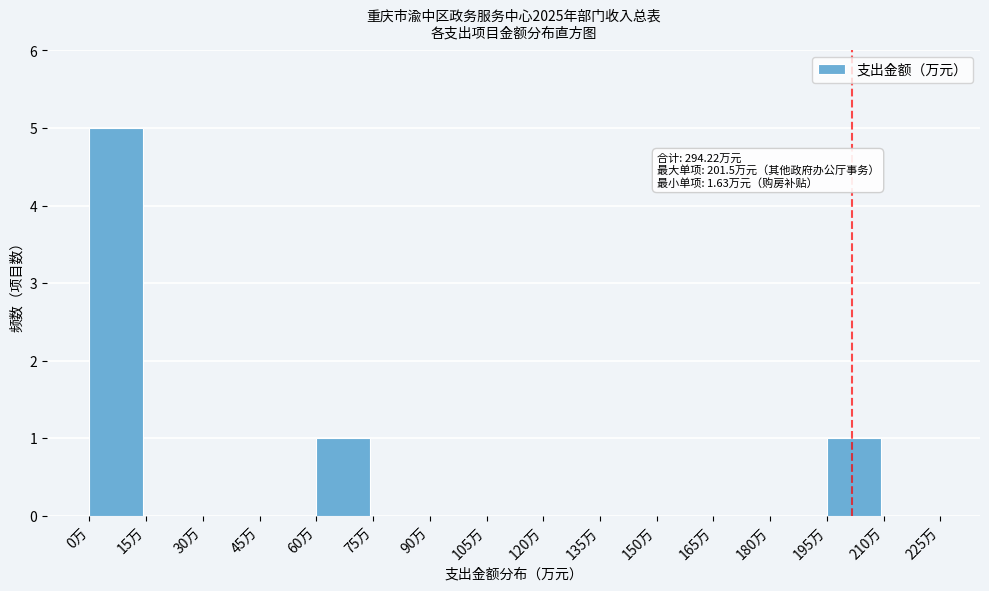

Which range on the x-axis has the tallest bar?

0 to 15